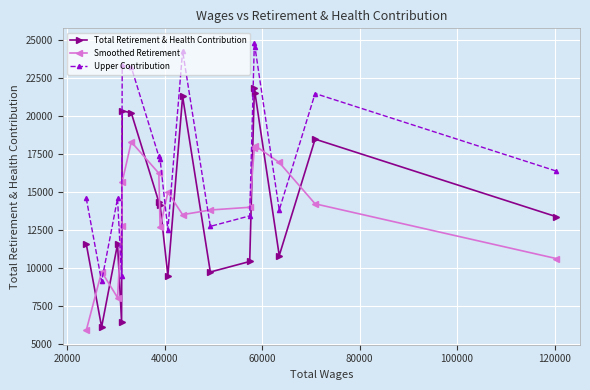

What is the value of the Total Retirement & Health Contribution point at the 11th from the left?

9726.0